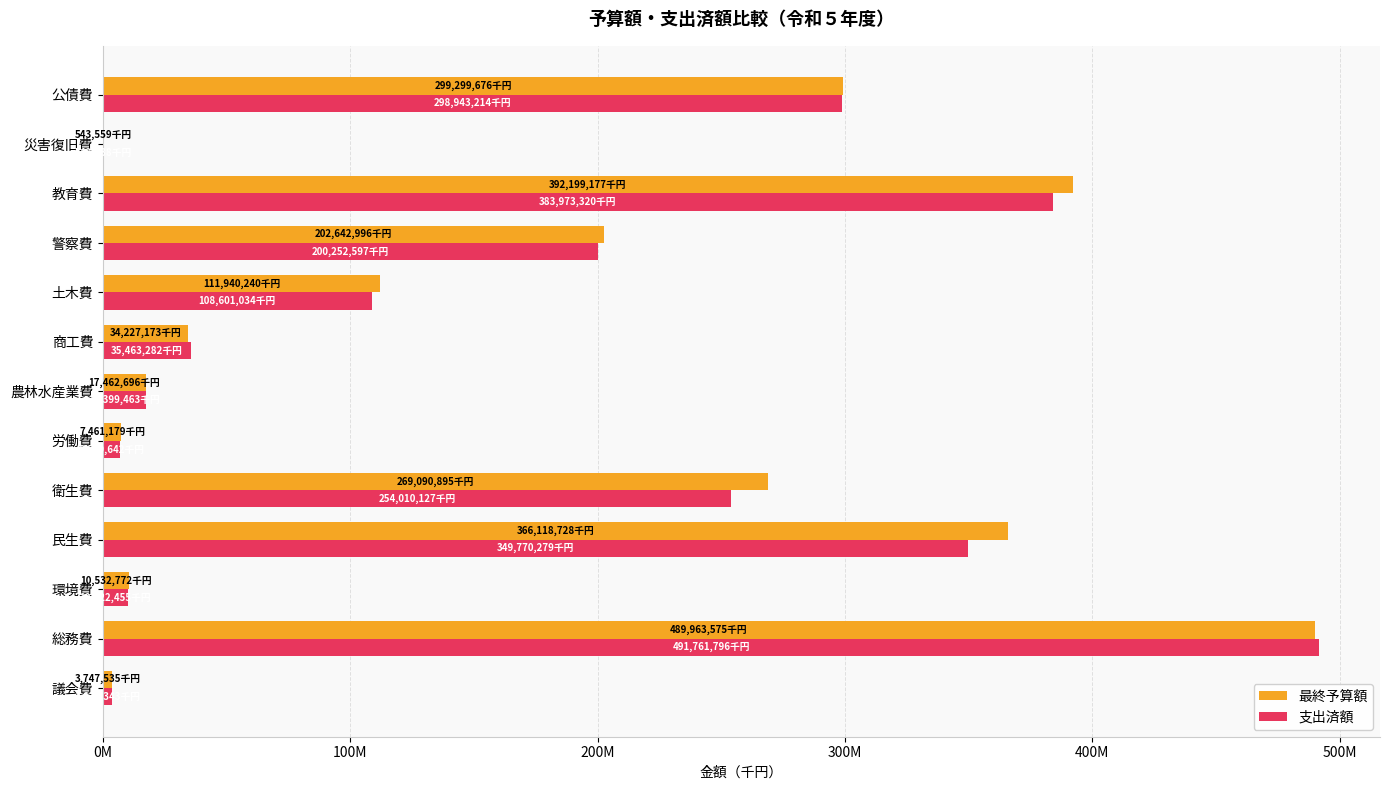

What are all the series names shown in the legend?

最終予算額, 支出済額